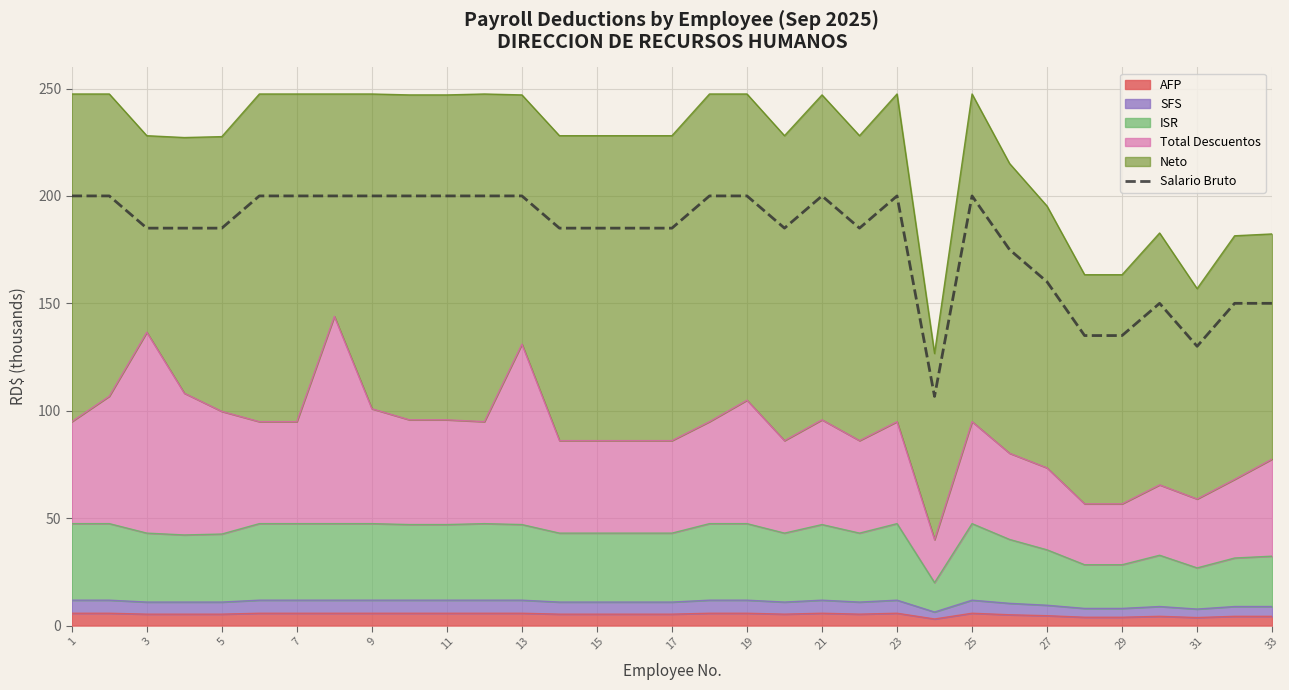

How many data points are less than 185?

9